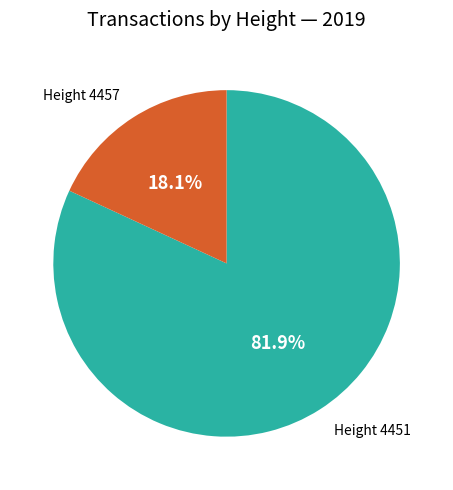

Is there a majority slice in this chart?

Yes